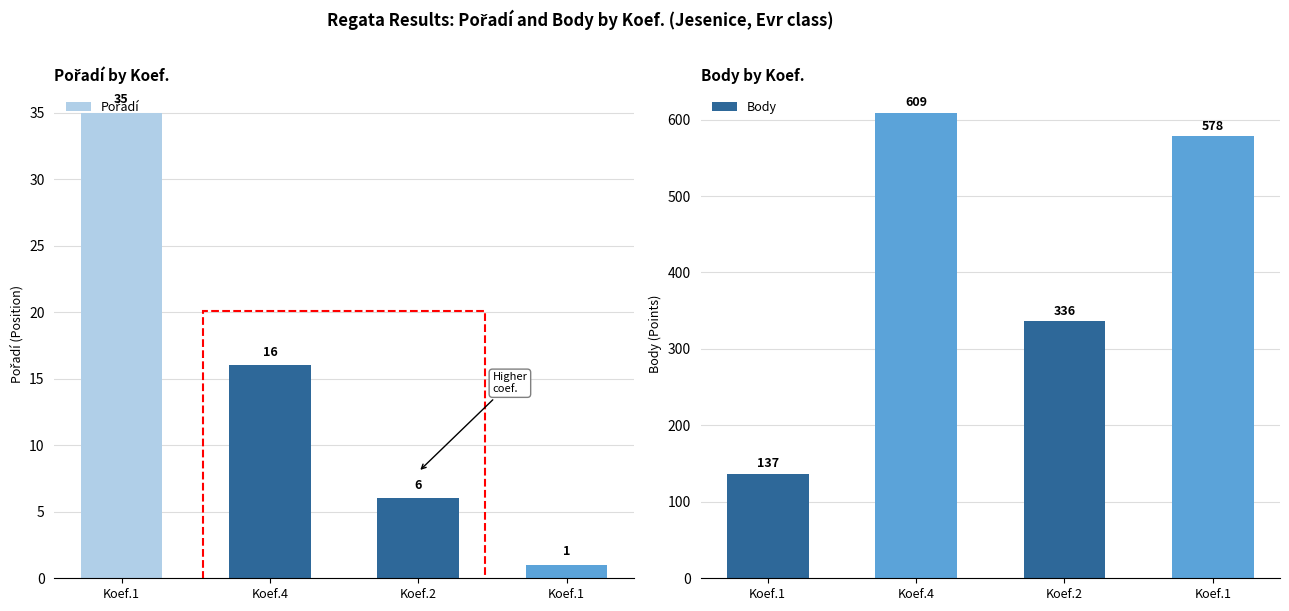

Read the Pořadí value at Koef.2.

6